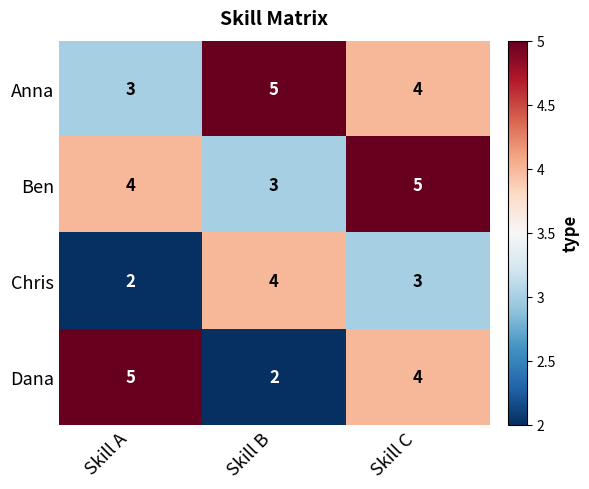

Reading left to right, transcribe all the data shown in this chart.

Anna: Skill A=3	Skill B=5	Skill C=4
Ben: Skill A=4	Skill B=3	Skill C=5
Chris: Skill A=2	Skill B=4	Skill C=3
Dana: Skill A=5	Skill B=2	Skill C=4